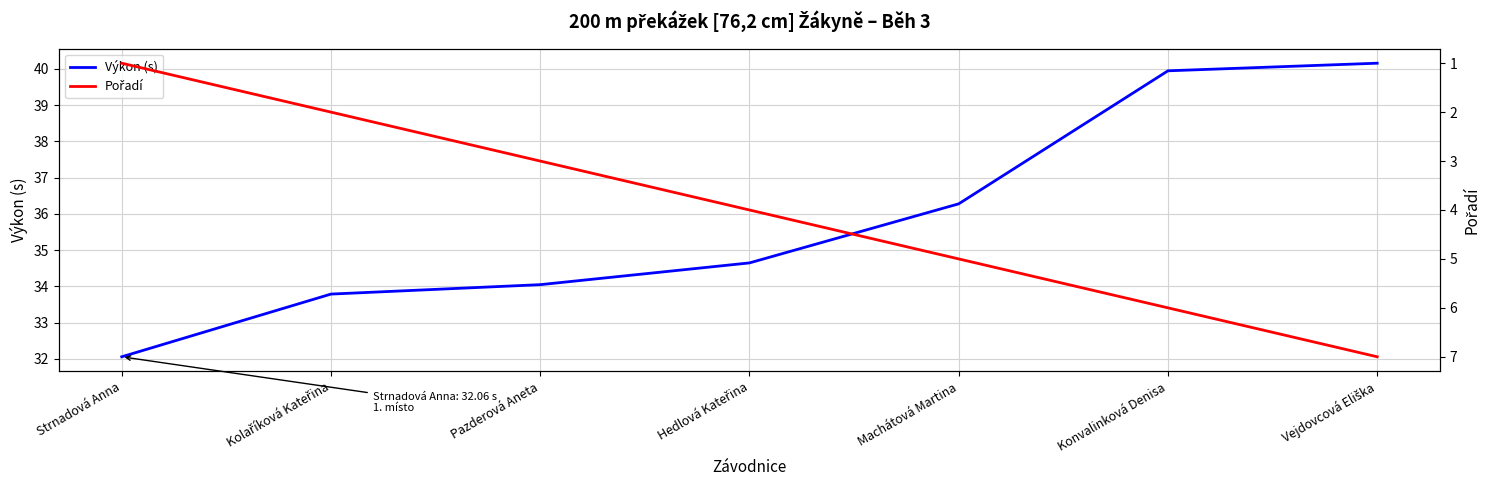

True or false: Výkon (s) and Pořadí cross at least once.

False